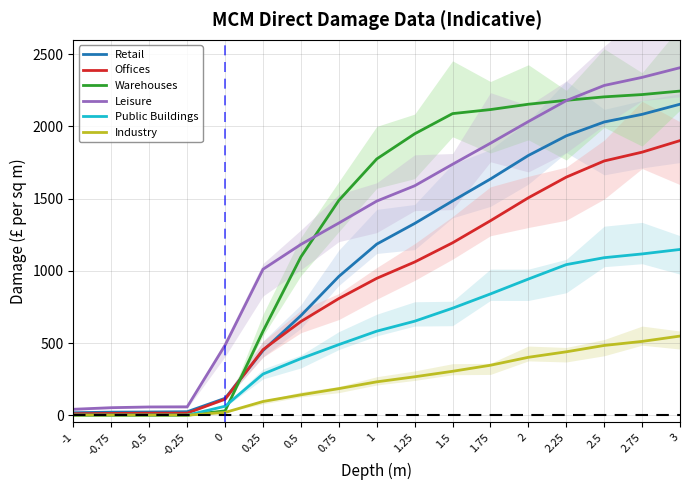

What is the label of the 12th point from the right?

0.25